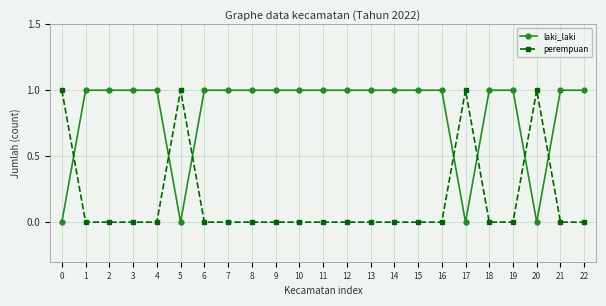

What is the spread (max minus min) of values at 5?

1